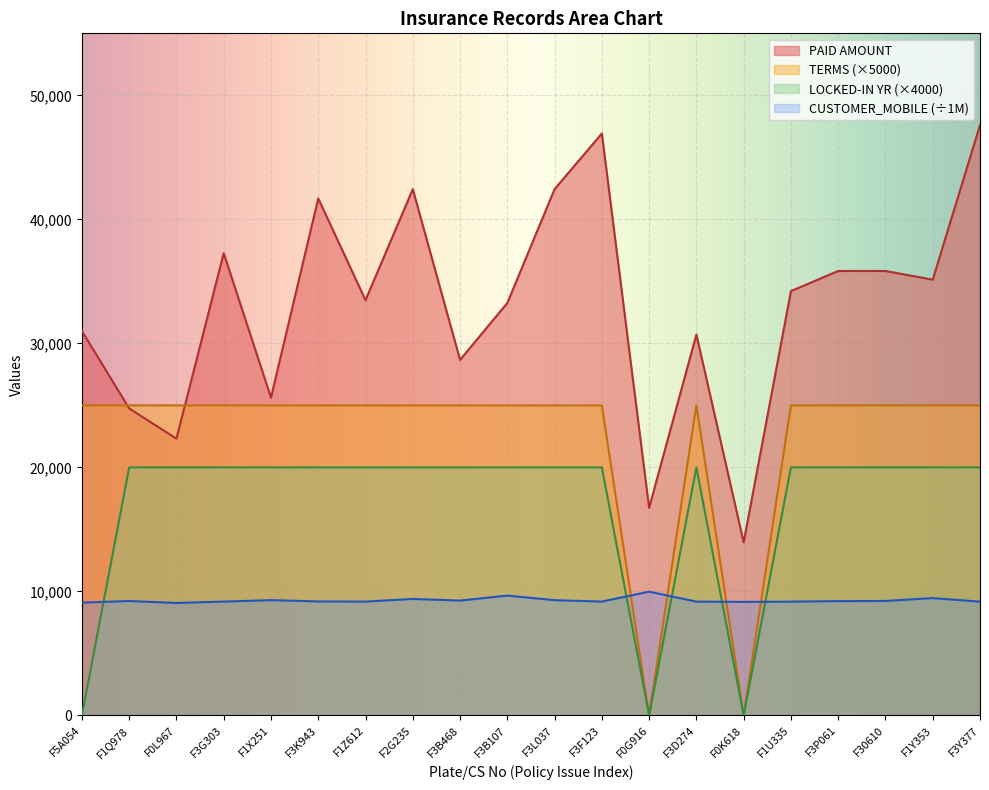

How many interior local peaks does the TERMS series have?

1